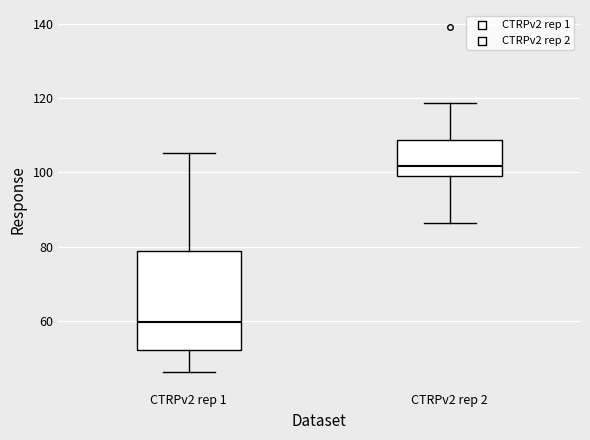

Reading left to right, transcribe this box plot: for each box, give where its median line is, the range the box spans, and where its two whiskers end, as read against the y-axis. The values are not printed on the chart, so give them approximately, as read against the axis.

CTRPv2 rep 1: median 60, box 52 to 78, whiskers 46 to 106
CTRPv2 rep 2: median 102, box 98 to 108, whiskers 86 to 118